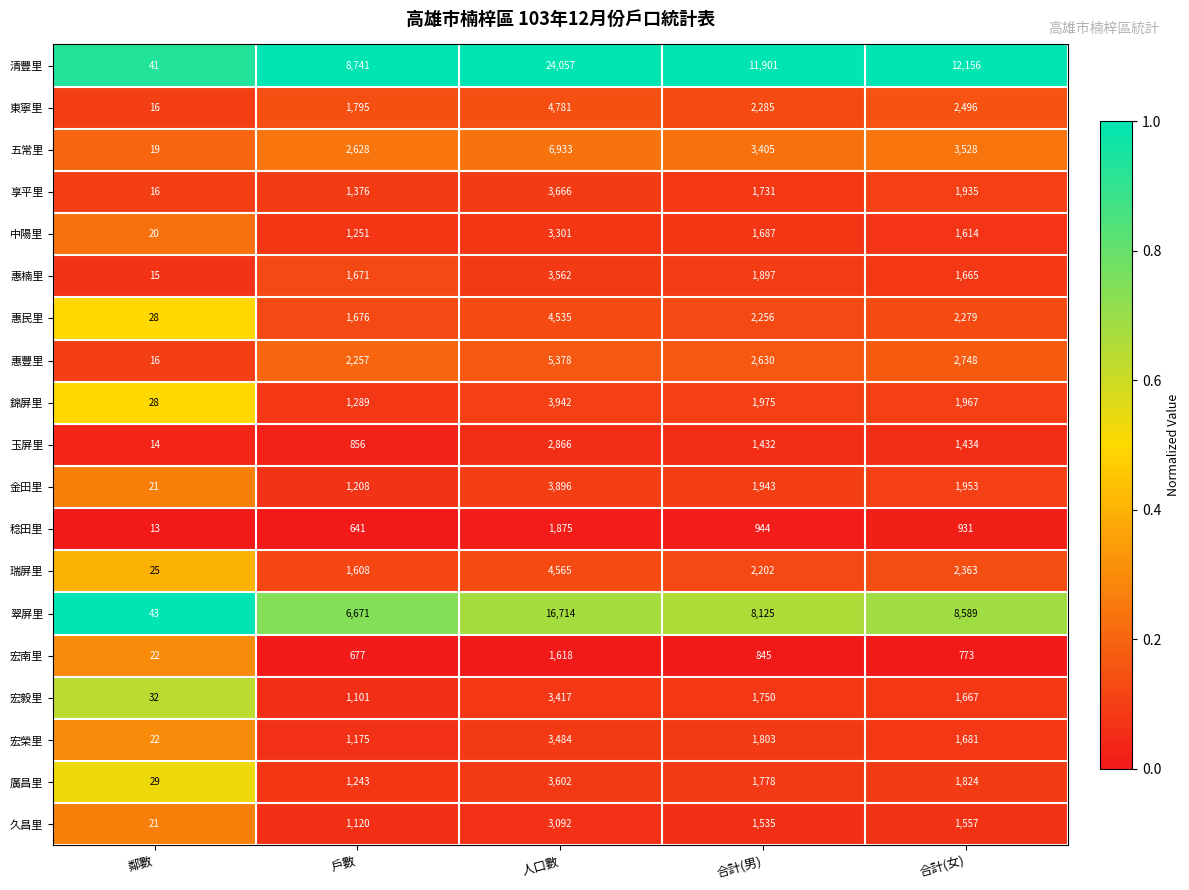

Is it true that 惠豐里 equals 16 at 鄰數?

True